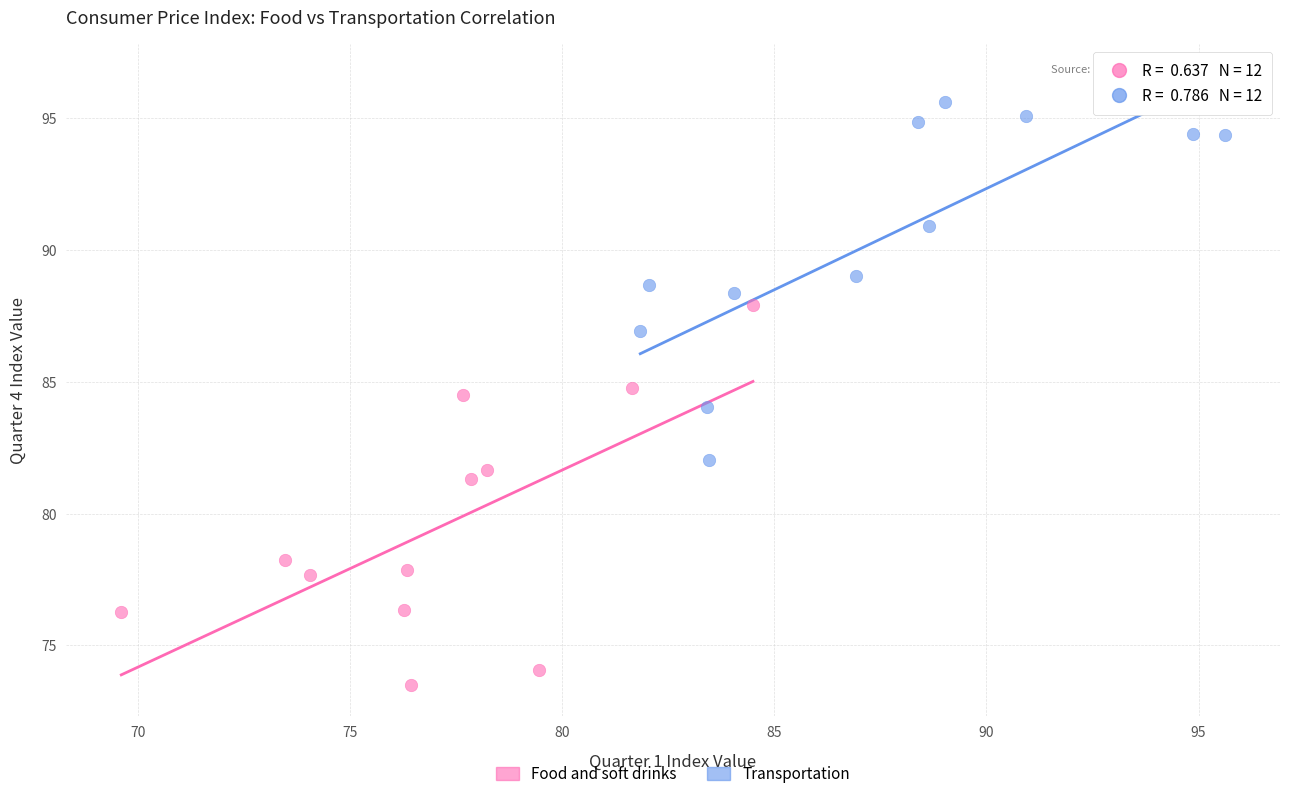

Which series reaches the minimum Y coordinate?

Food and soft drinks